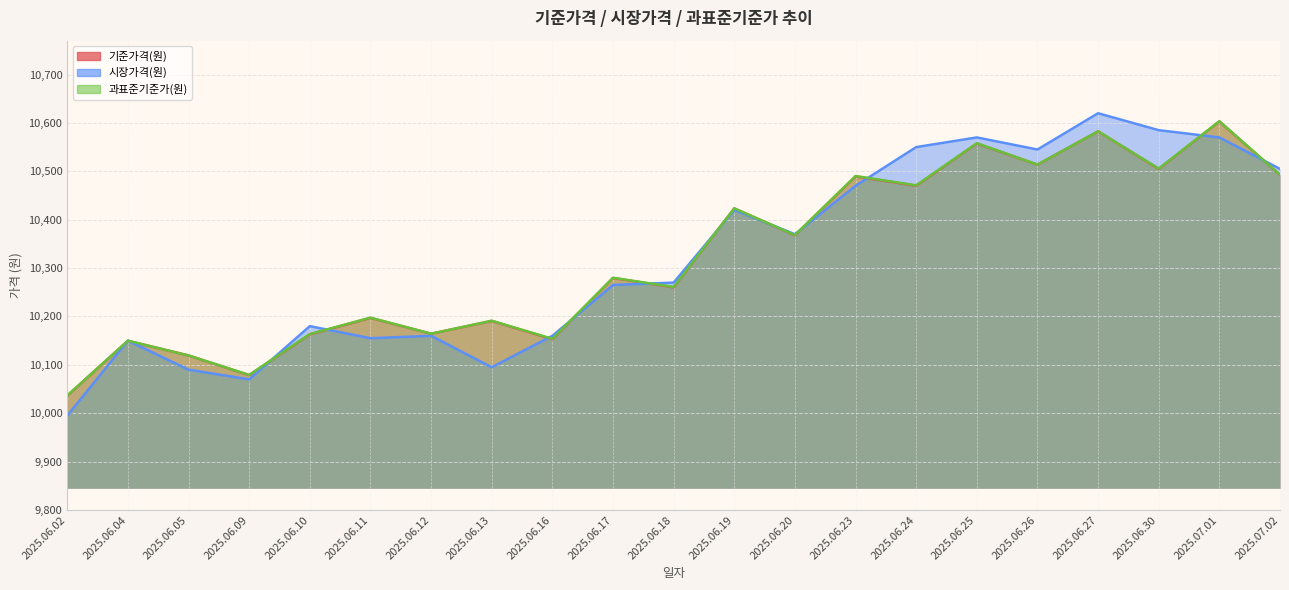

What is the difference between the maximum and minimum values in the 시장가격(원) series?

625.0